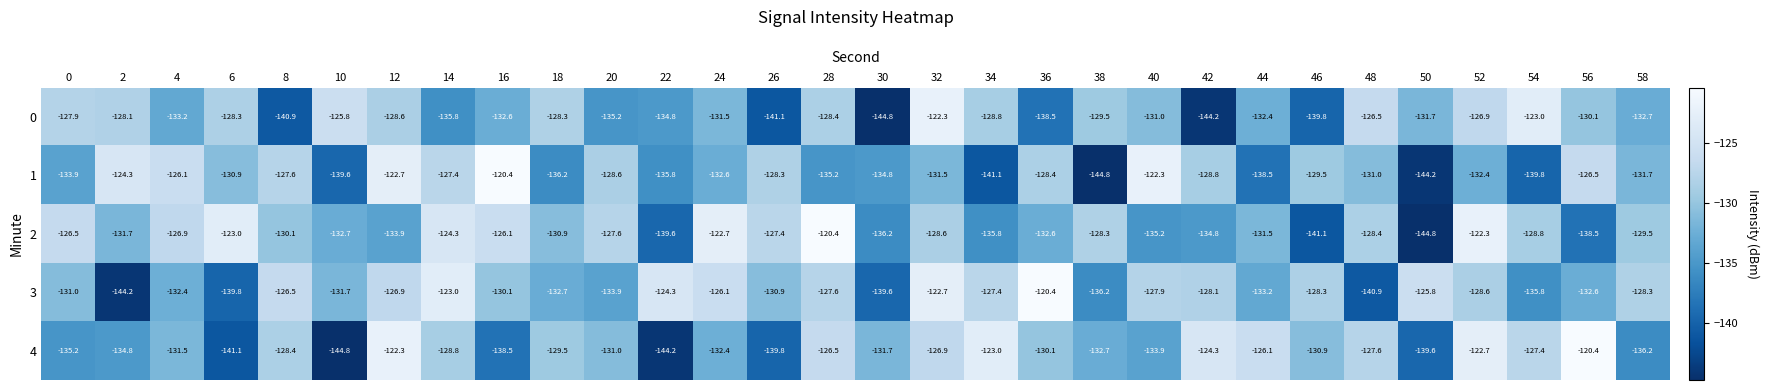

The 1 series shows -134.8 at 30. True or false?

True